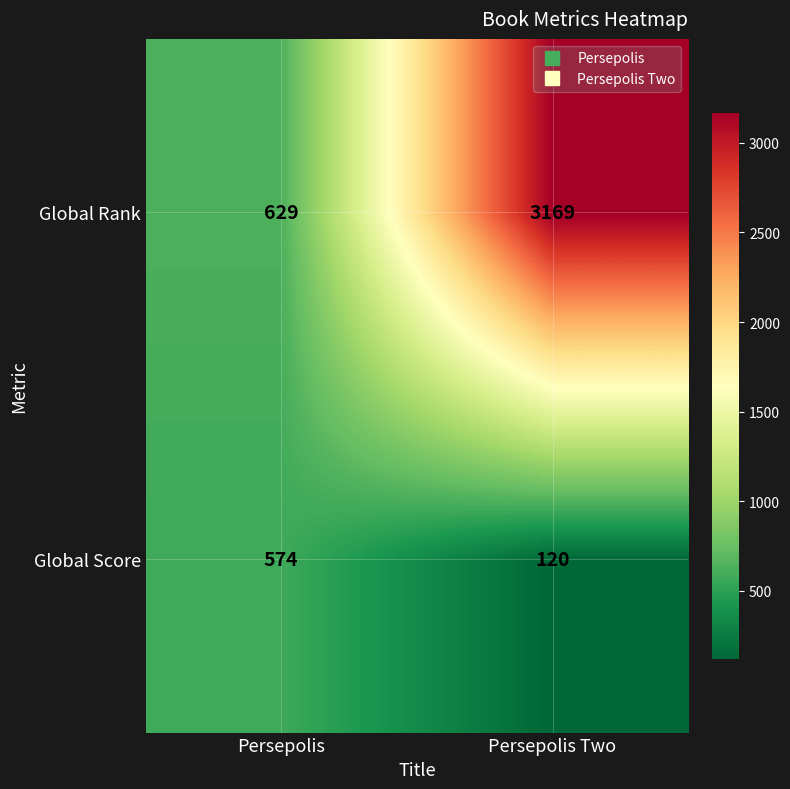

Reading left to right, extract all data points from this chart.

Global Rank: 629	3169
Global Score: 574	120